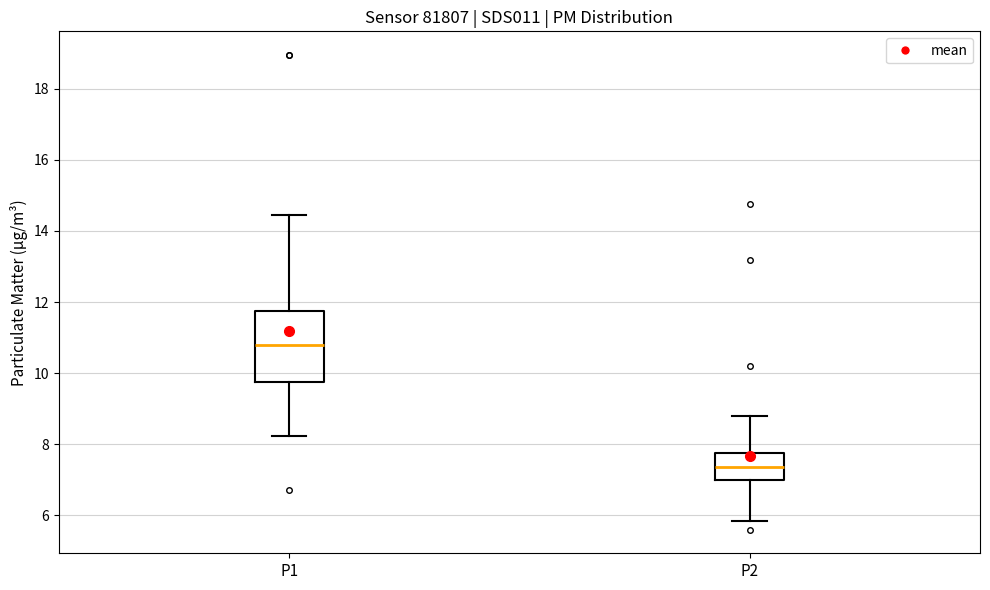

Which box has the highest median line?

P1